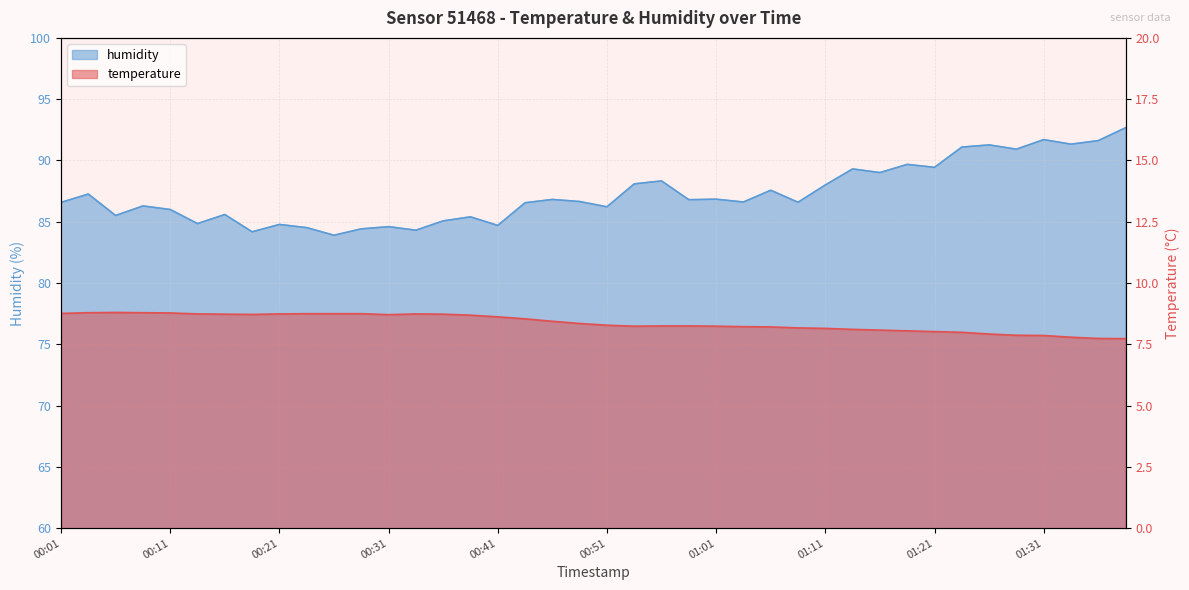

The temperature series shows 7.9 at 01:26. True or false?

True